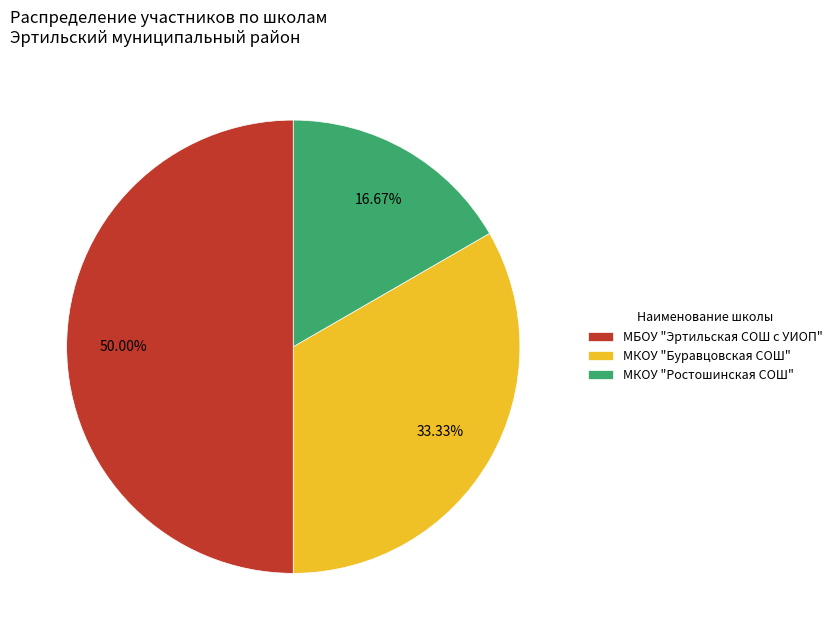

Rank the categories by value from lowest to highest.

МКОУ "Ростошинская СОШ", МКОУ "Буравцовская СОШ", МБОУ "Эртильская СОШ с УИОП"